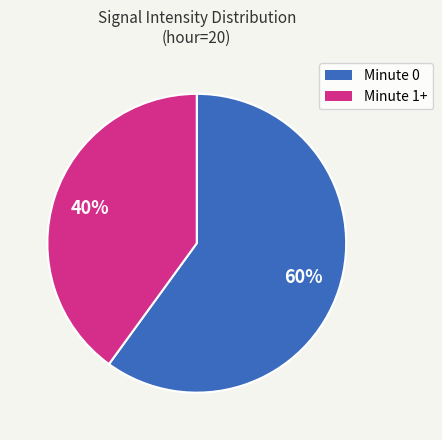

To the nearest percent, what is the average slice percentage?

50%